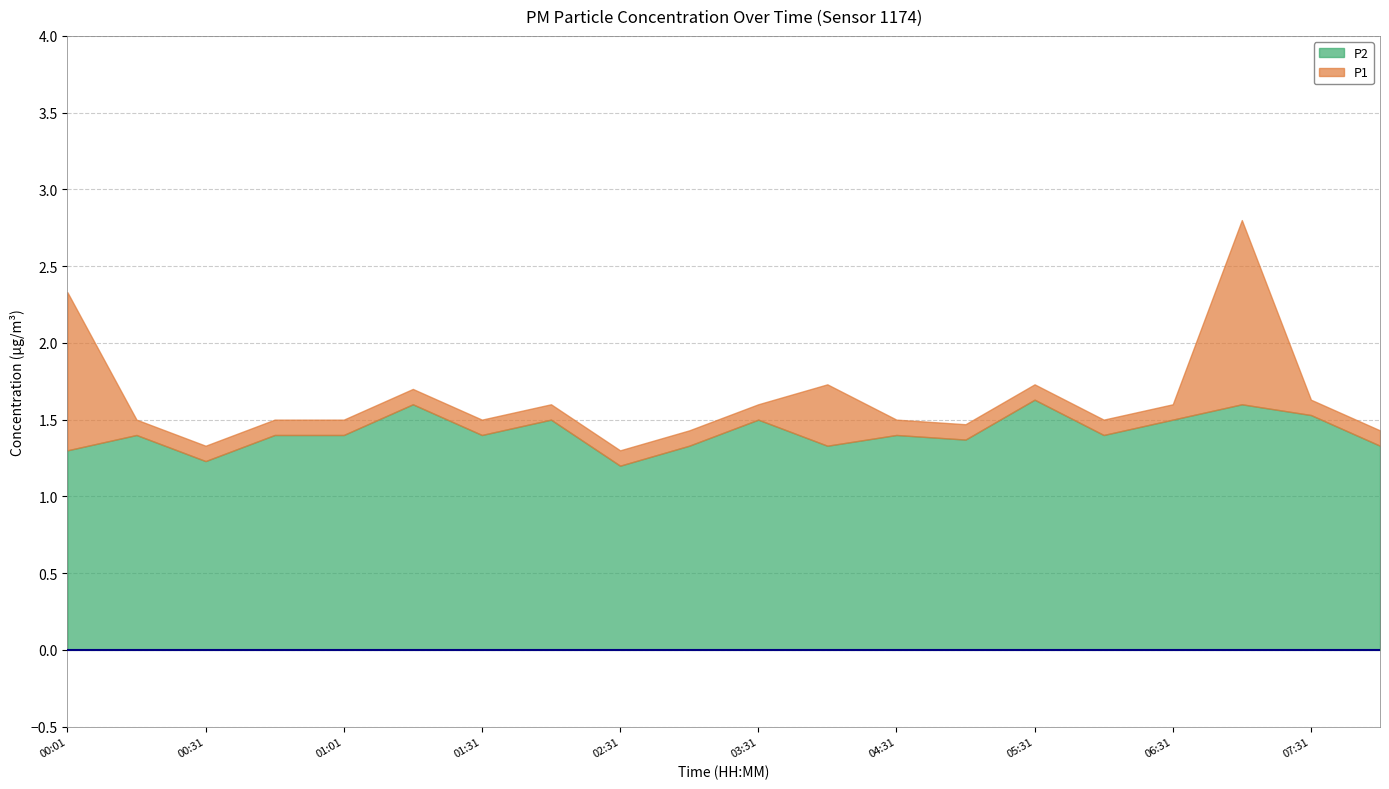

Which series changed the most between 07:01 and 08:01?

P1